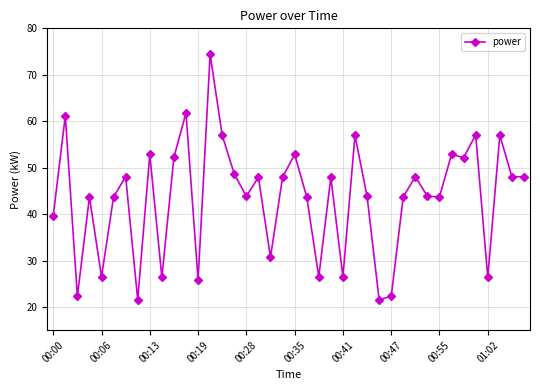

What is the average value?

43.5